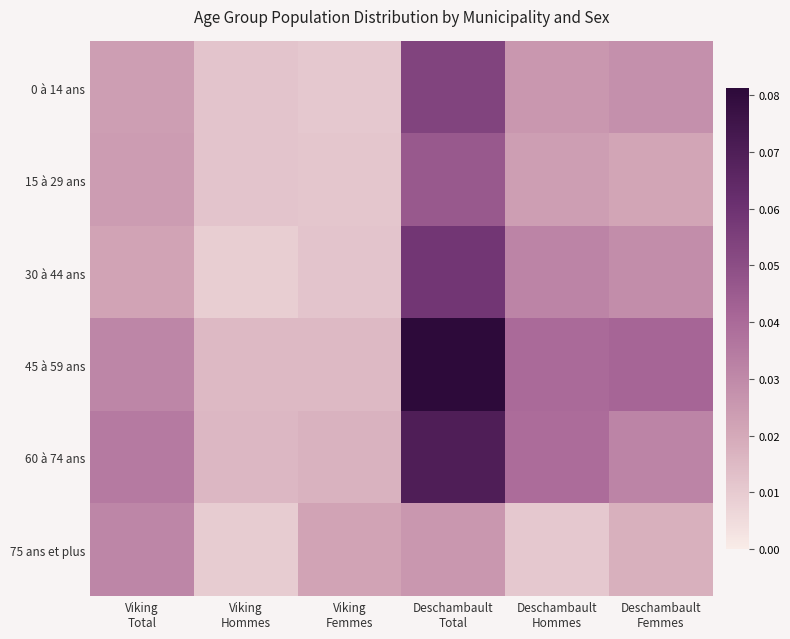

Which series changed the most between Deschambault Total and Deschambault Hommes?

45 à 59 ans